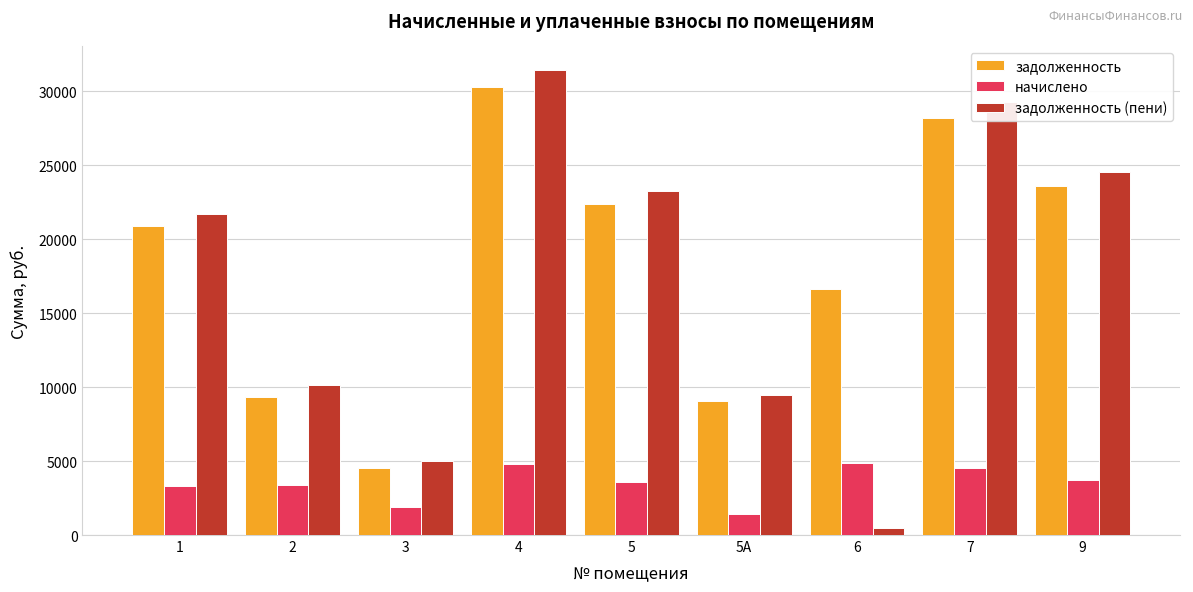

How many data points in задолженность are less than 20882?

4